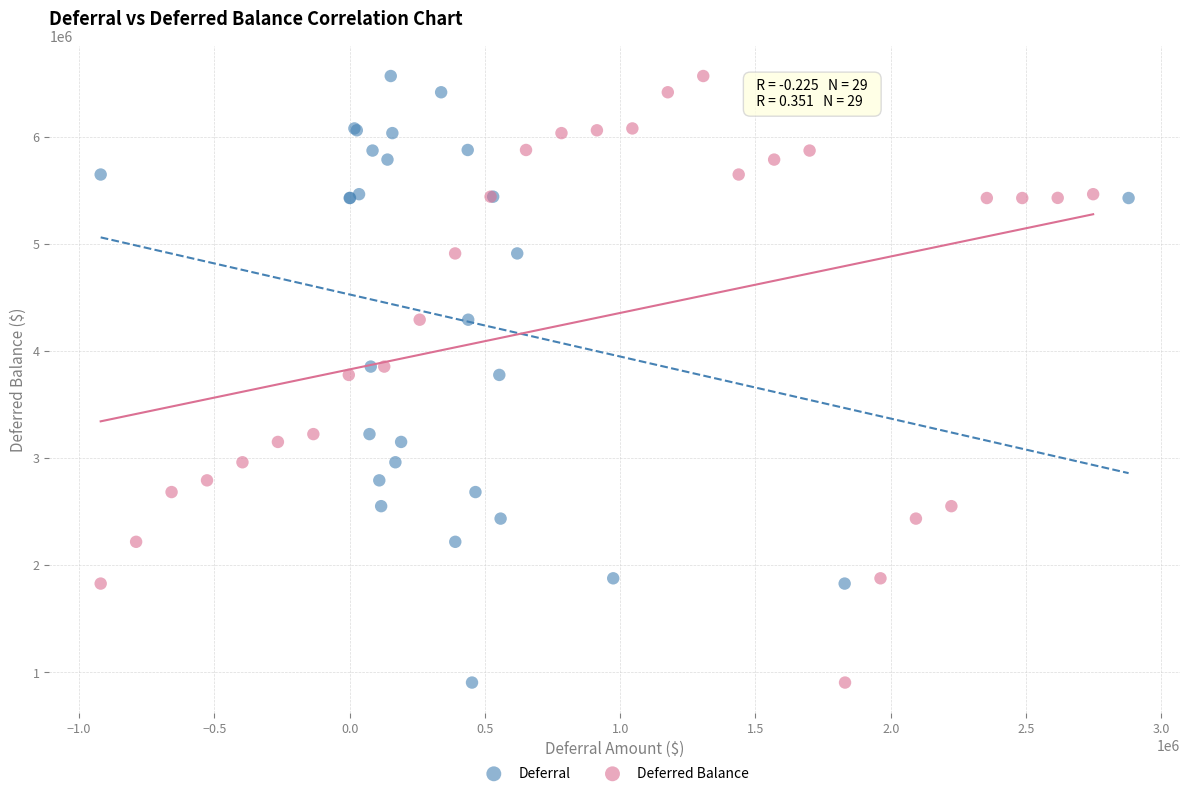

What are all the series names shown in the legend?

Deferral, Deferred Balance